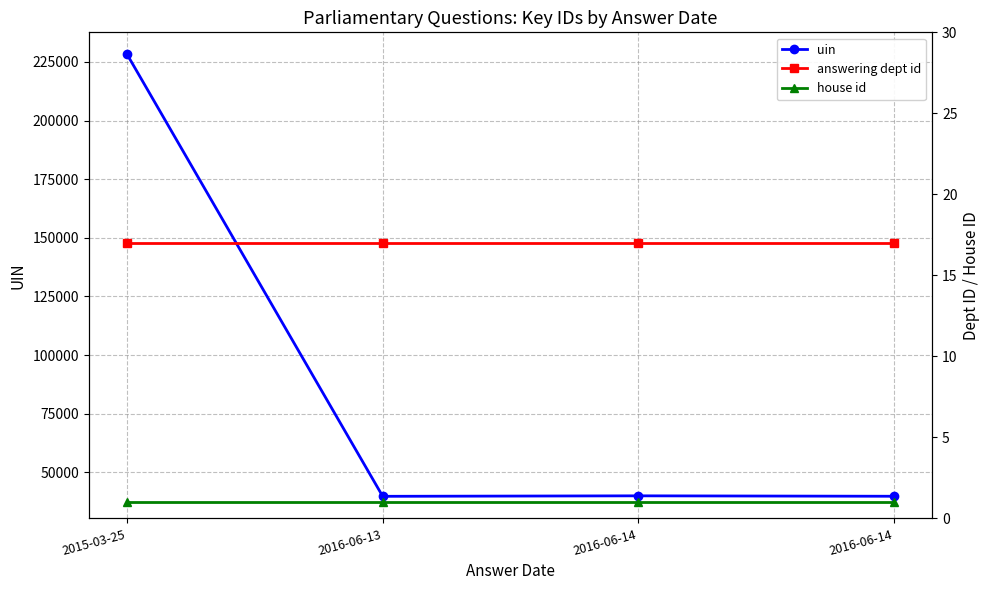

What is the value of the answering dept id point at the 4th from the left?

17